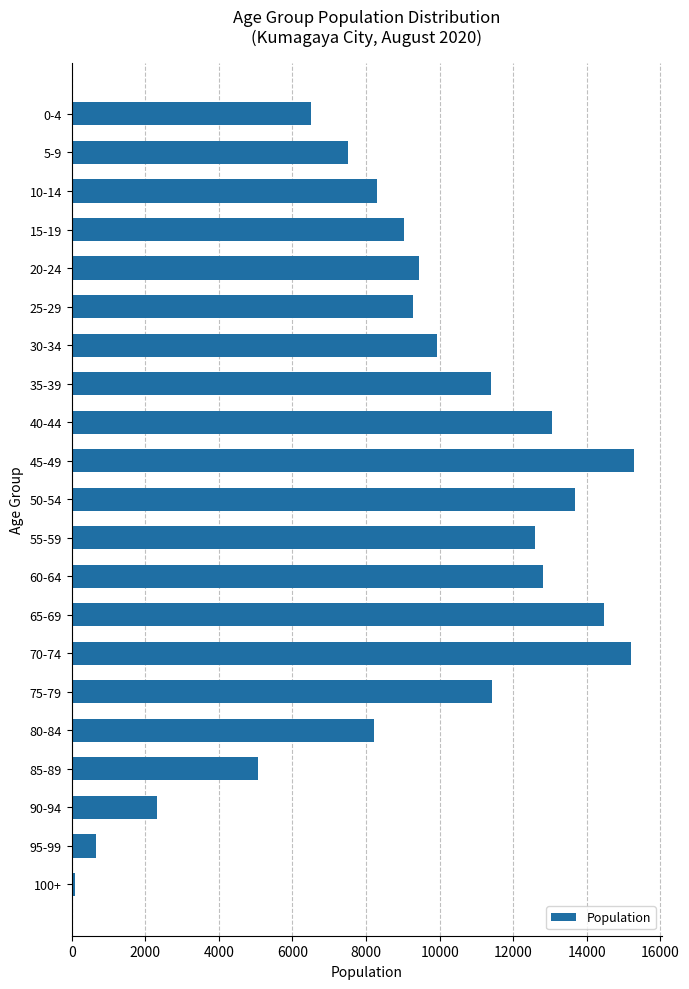

Which label corresponds to the smallest value in the chart?

100+